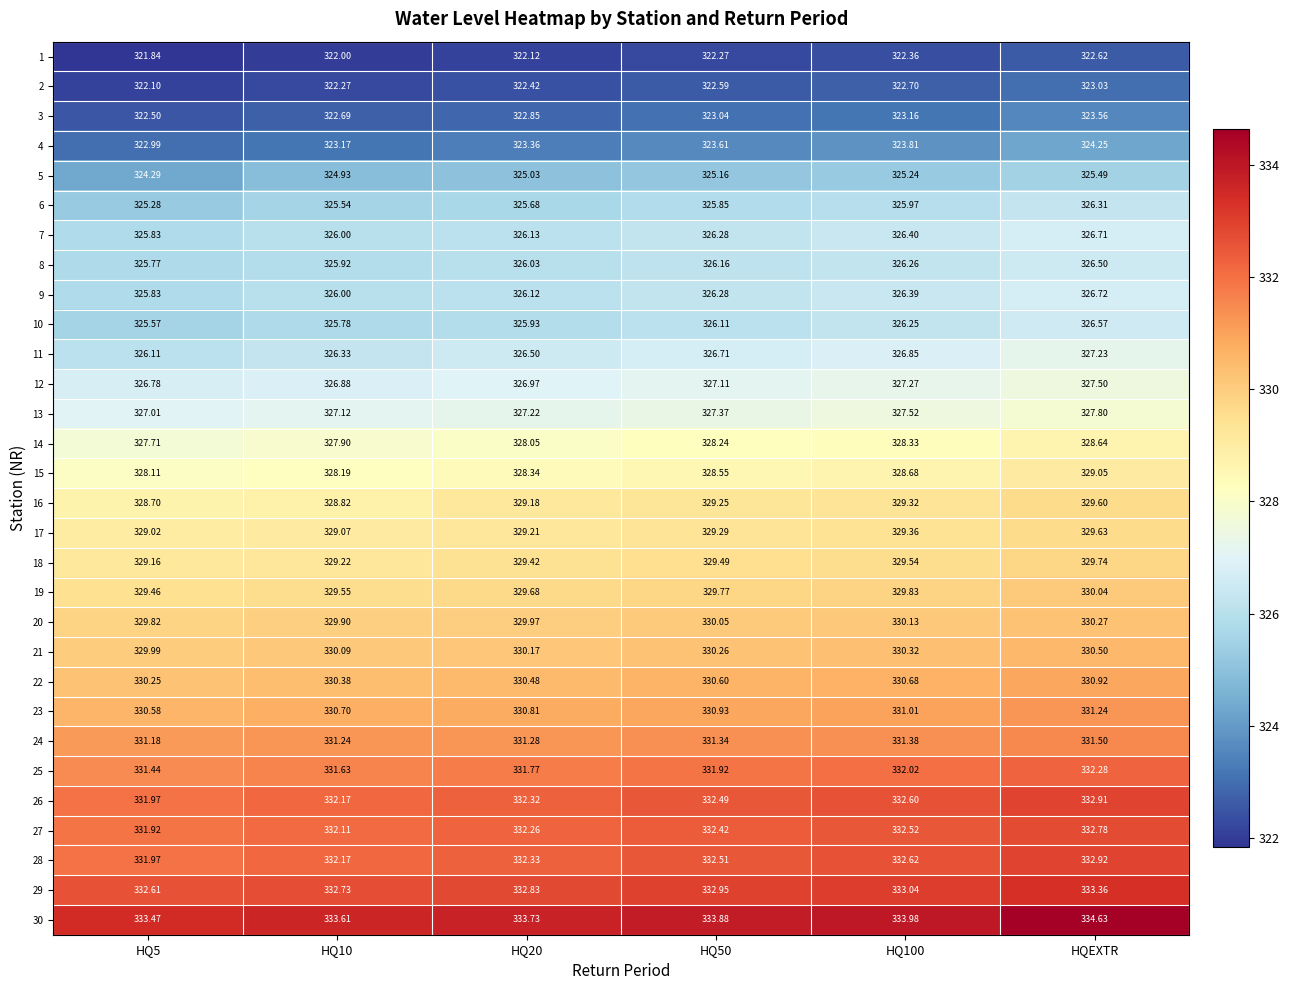

At which category is the sum across all series the highest?

HQEXTR